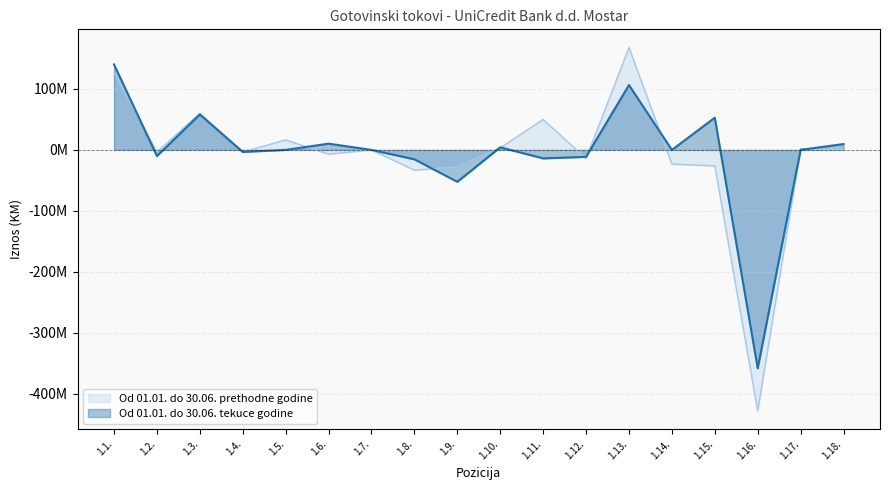

Where does the Od 01.01. do 30.06. prethodne godine series first go above 0?

1.1.